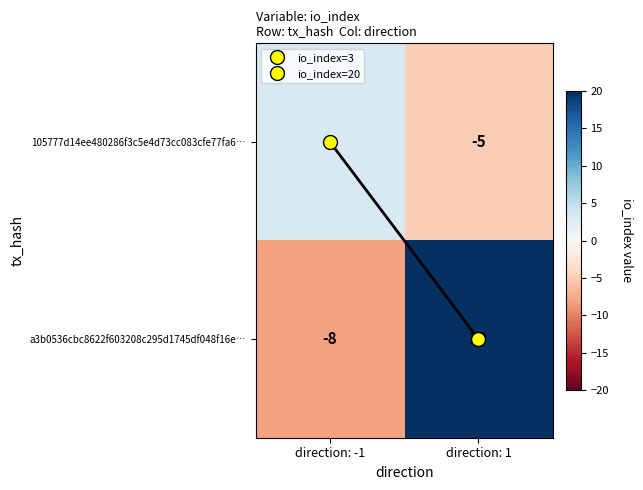

Rank the series by their average value, from highest to lowest.

a3b0536cbc8622f603208c295d1745df048f16e…, 105777d14ee480286f3c5e4d73cc083cfe77fa6…